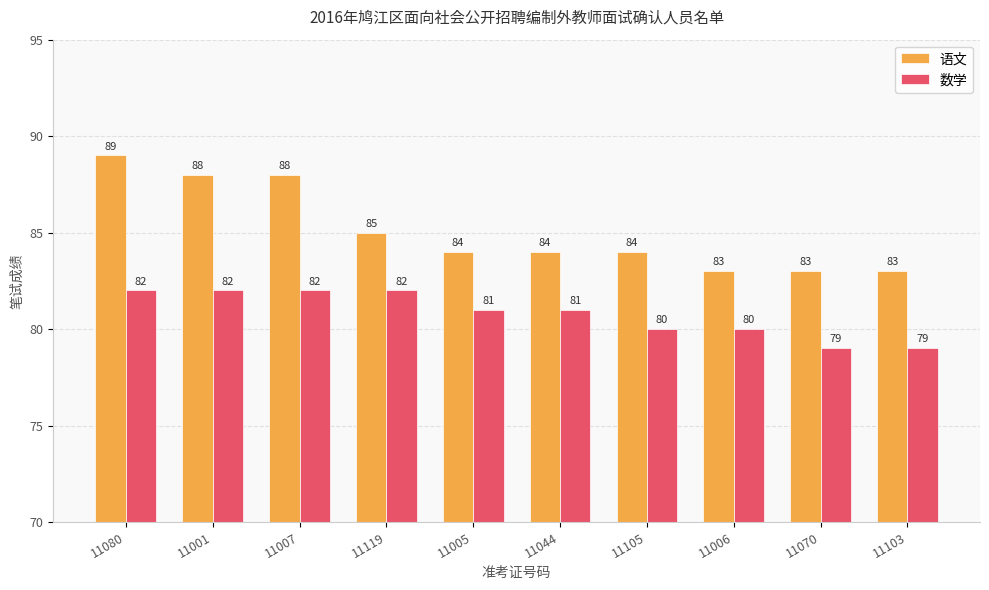

Between 11001 and 11103, which series saw the biggest shift?

语文